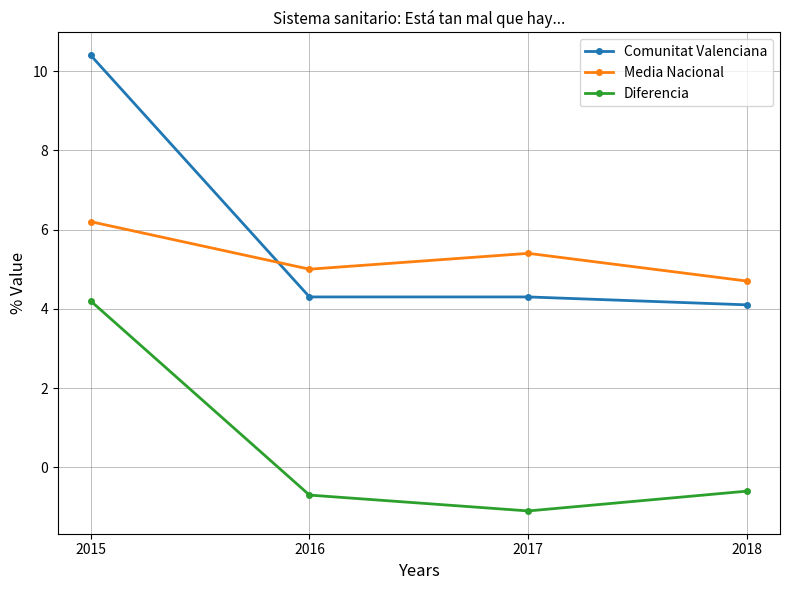

What is the sum of the Media Nacional values at 2015 and 2017?

11.6